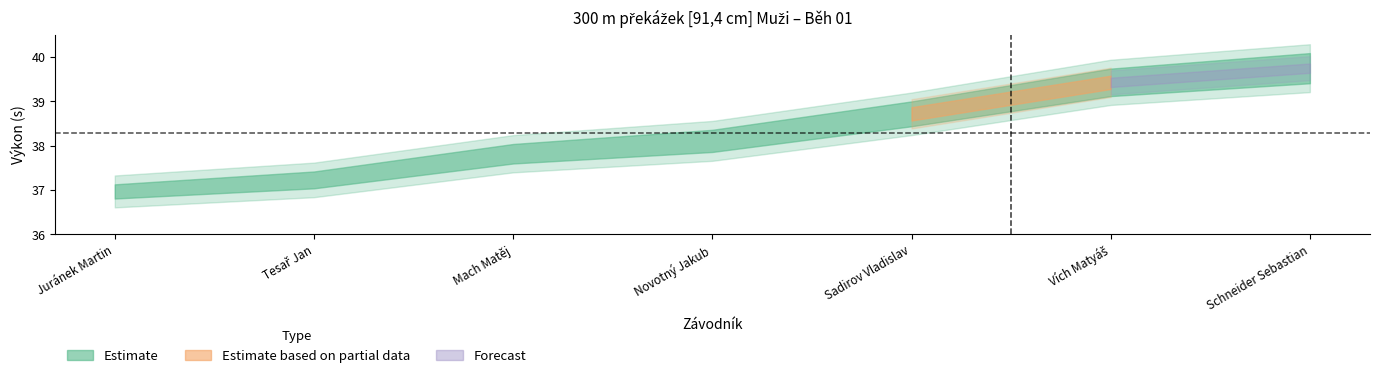

At which label does Výkon first exceed 38?

Novotný Jakub